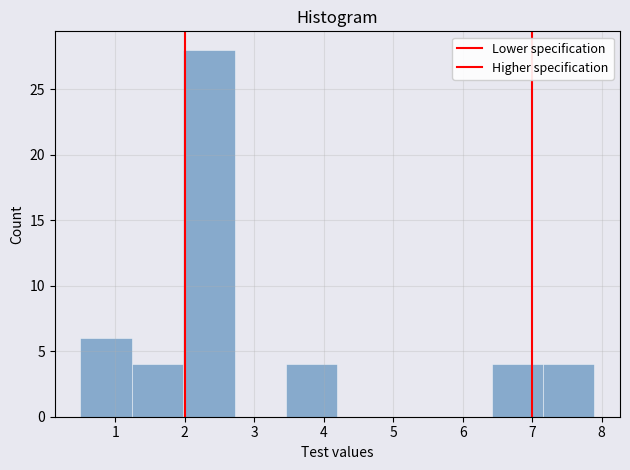

What is the height of the bar covering 2.0 to 2.7 on the x-axis? Neither the bar edges nor the heights are printed on the chart, so give them approximately, as read against the axes.

28